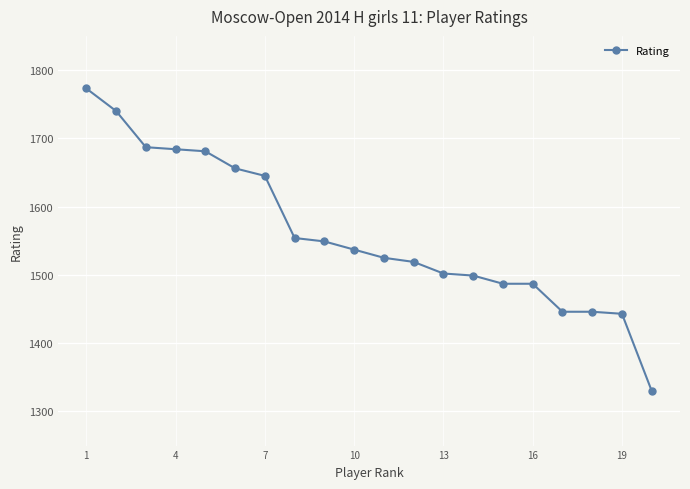

What is the maximum value shown in the chart?

1773